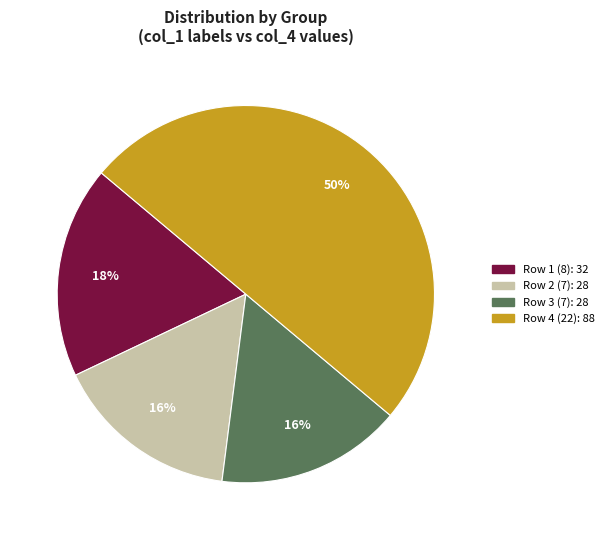

To the nearest percent, what is the average slice percentage?

25%